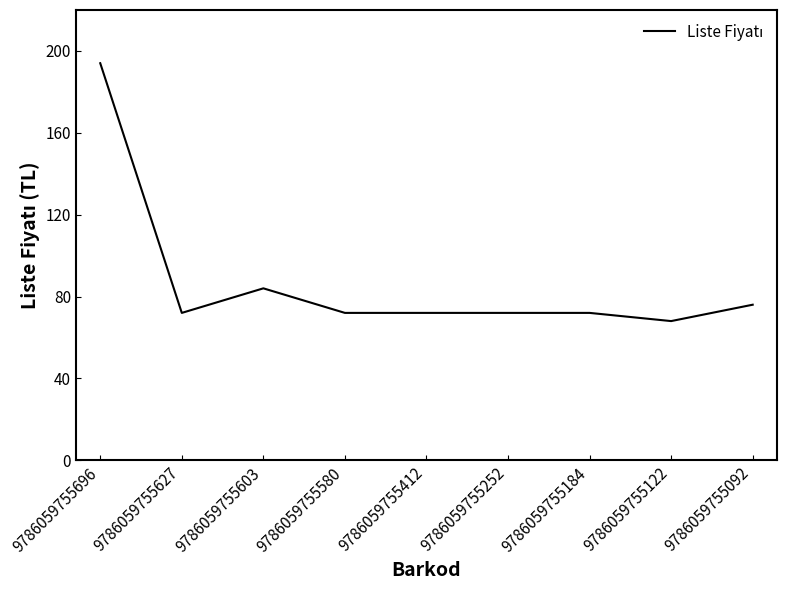

What is the difference between the maximum and minimum values?

126